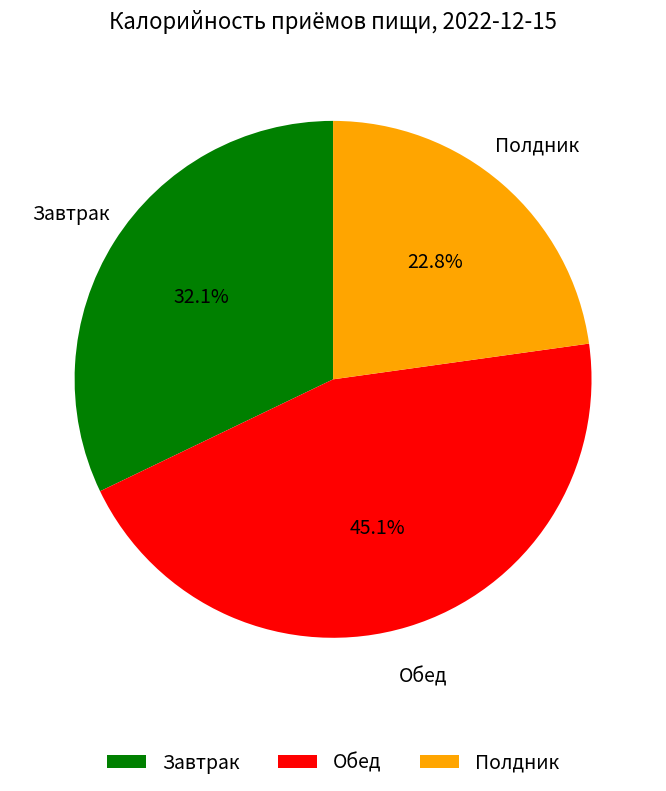

Which category has the biggest portion of the pie?

Обед